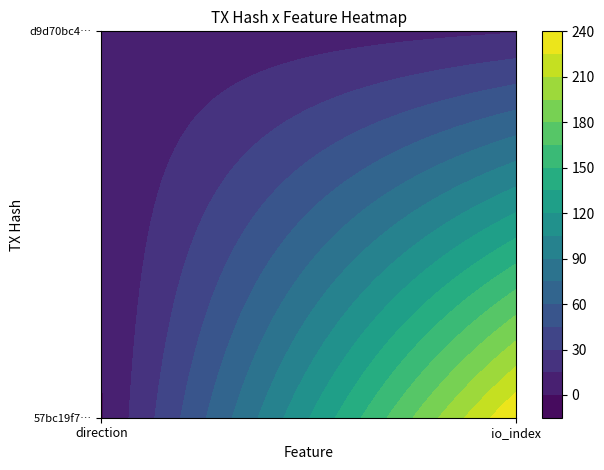

How many positive values does the 57bc19f76c437ef265c92e3c9b9e060dbf227b8 series have?

1